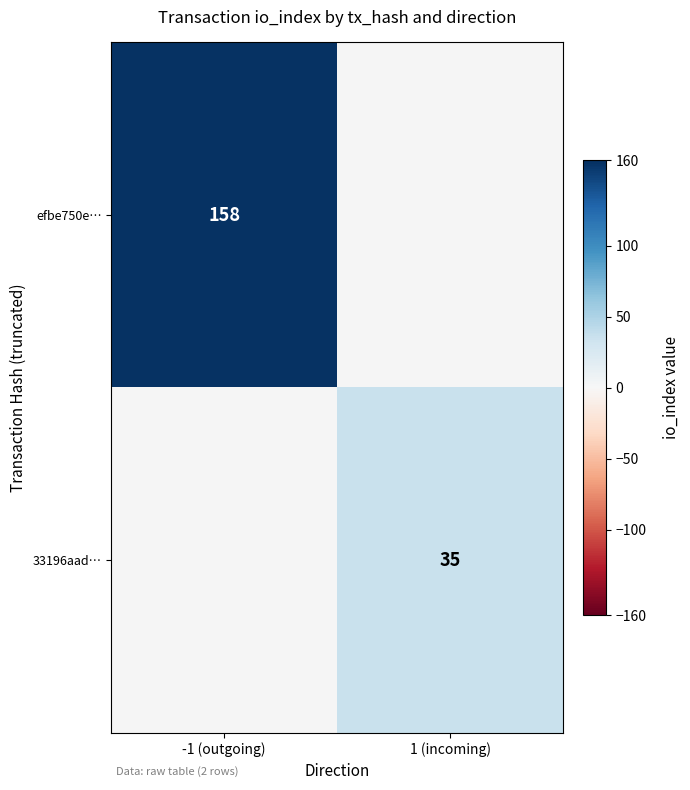

True or false: 33196aad… has a value of 61 at 1 (incoming).

False